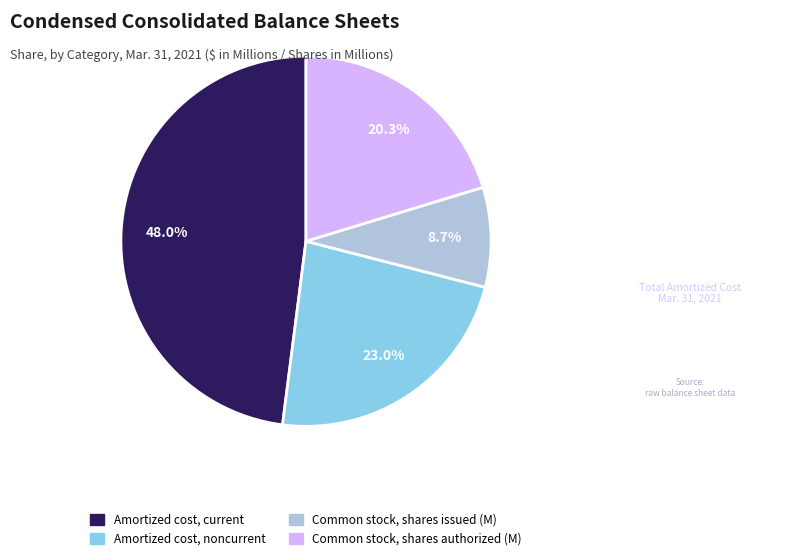

Which slice is the smallest?

Common stock, shares issued